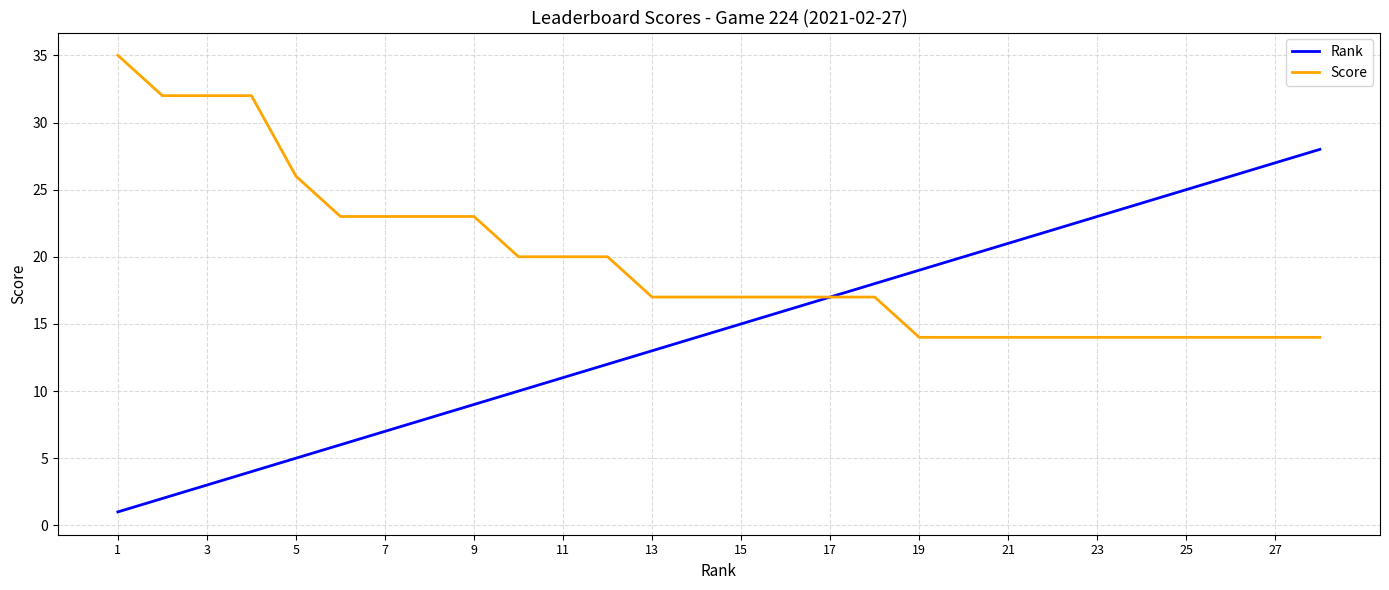

Rank the series by their average value, from highest to lowest.

Score, Rank